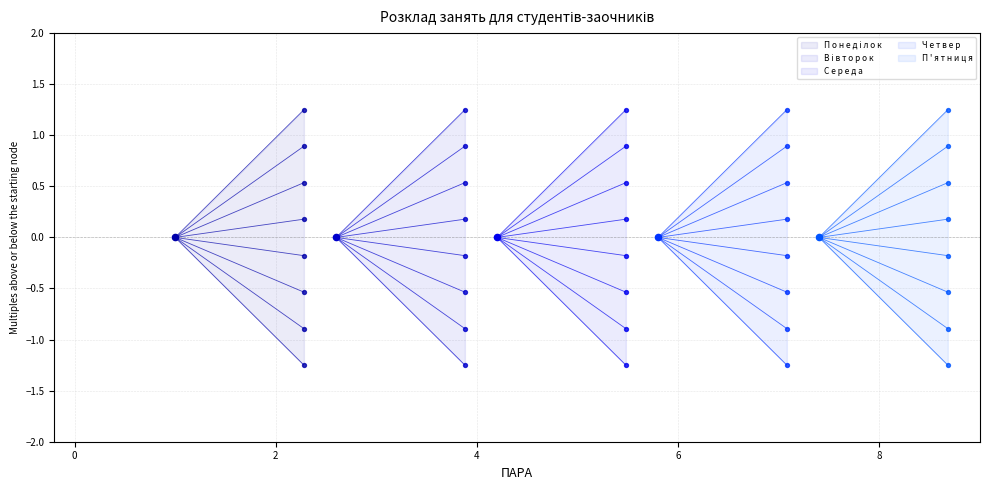

Which series has the largest total across all categories?

П о н е д і л о к